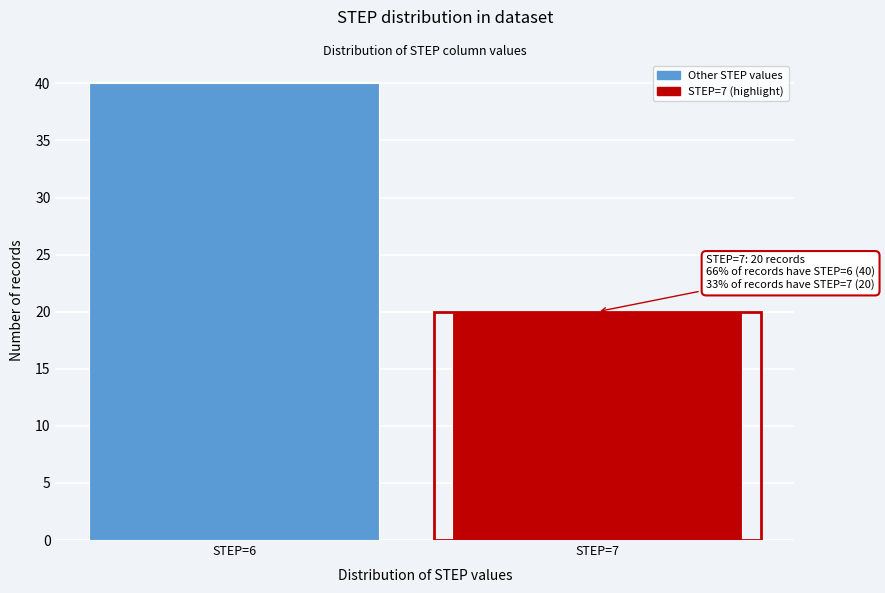

Reading right to left, what are all the values shown in this chart?

STEP=7=20	STEP=6=40